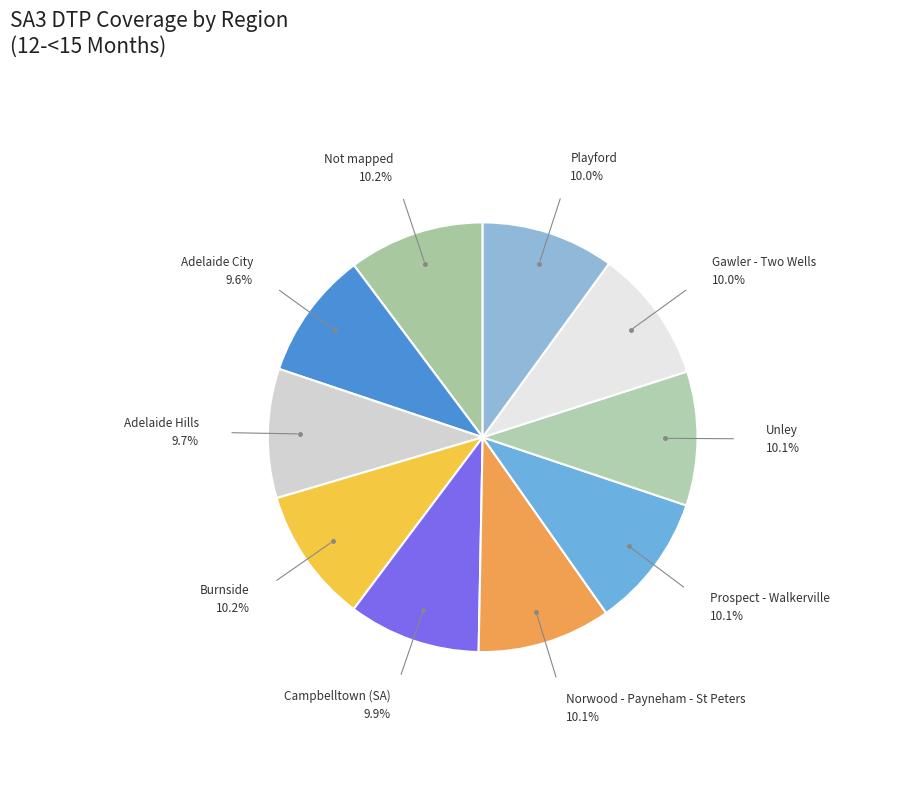

Rank the categories by value from lowest to highest.

Adelaide City, Adelaide Hills, Campbelltown (SA), Playford, Gawler - Two Wells, Norwood - Payneham - St Peters, Unley, Prospect - Walkerville, Burnside, Not mapped